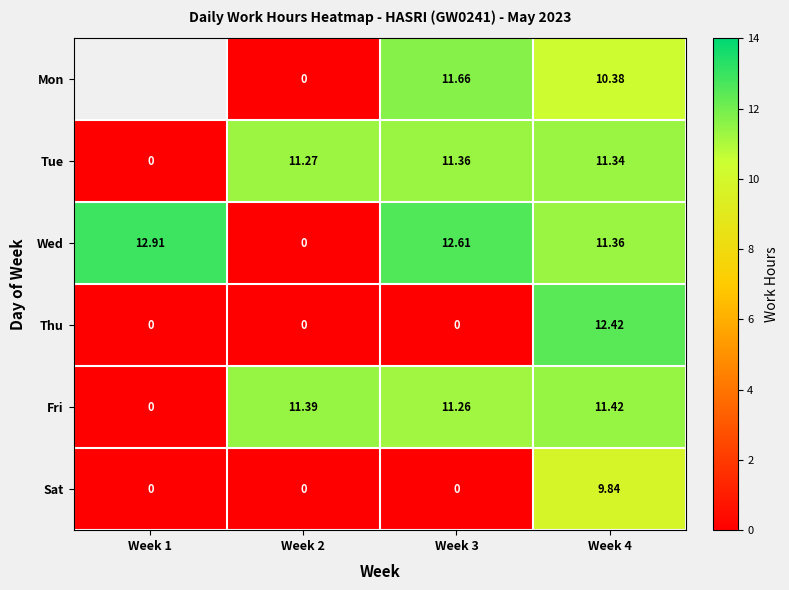

At which label does Wed first exceed 12?

Week 1